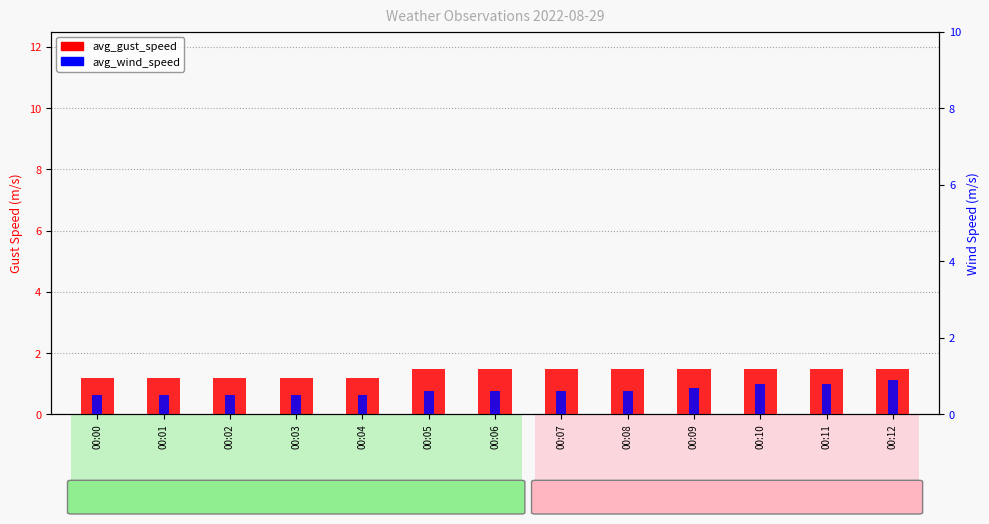

Reading right to left, what are all the values shown in this chart?

avg_gust_speed: 00:12=1.5	00:11=1.5	00:10=1.5	00:09=1.5	00:08=1.5	00:07=1.5	00:06=1.5	00:05=1.5	00:04=1.2	00:03=1.2	00:02=1.2	00:01=1.2	00:00=1.2
avg_wind_speed: 00:12=0.9	00:11=0.8	00:10=0.8	00:09=0.7	00:08=0.6	00:07=0.6	00:06=0.6	00:05=0.6	00:04=0.5	00:03=0.5	00:02=0.5	00:01=0.5	00:00=0.5